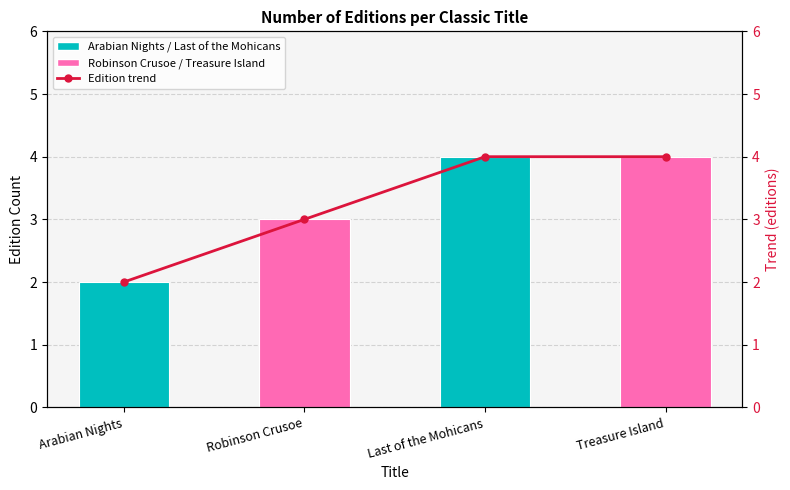

List the labels in order of value, largest first.

Last of the Mohicans, Treasure Island, Robinson Crusoe, Arabian Nights